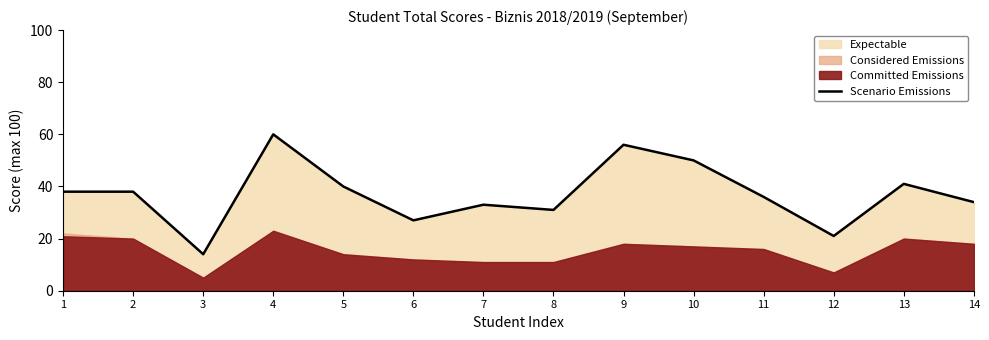

True or false: the data shows 21 at 12.

True